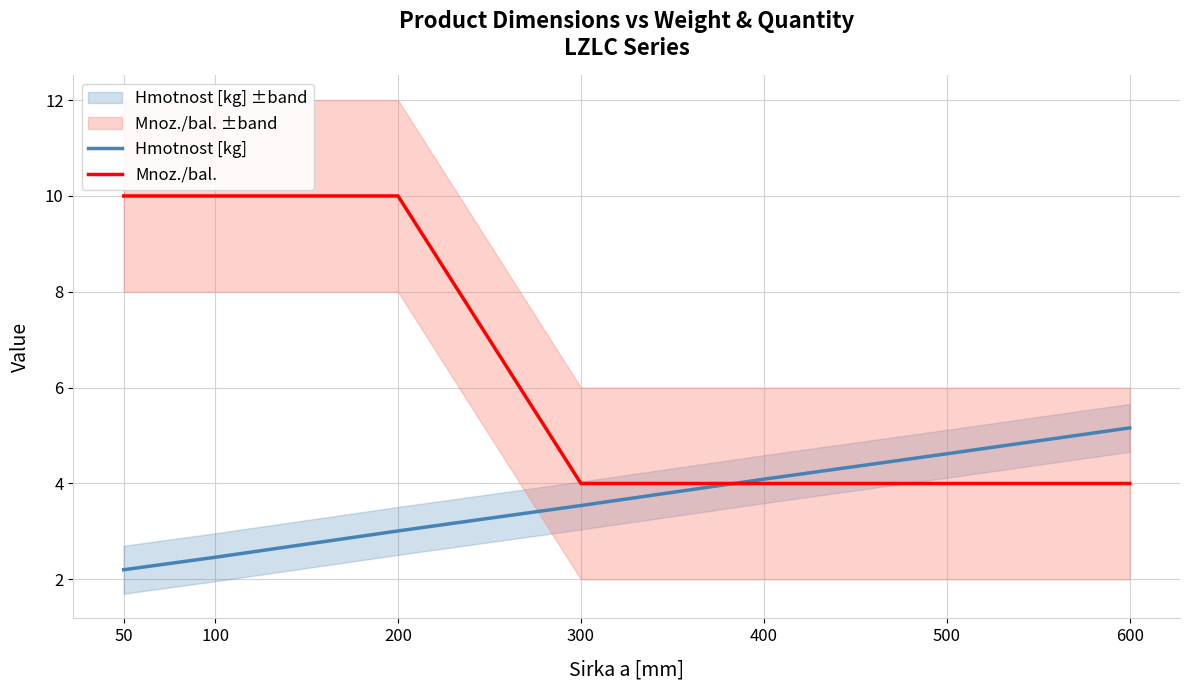

Which category has the lowest value in the Mnoz./bal. series?

300